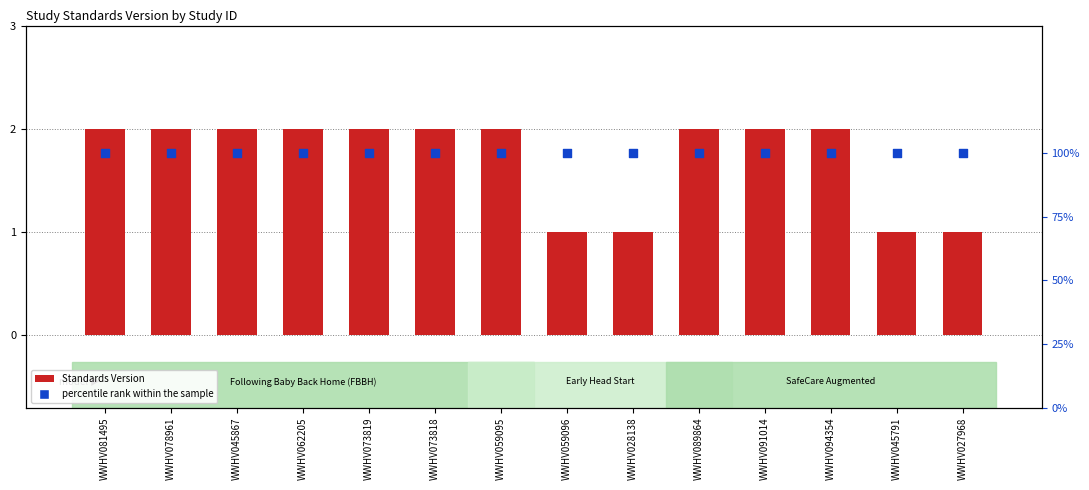

At how many categories does at least one series exceed 1?

10